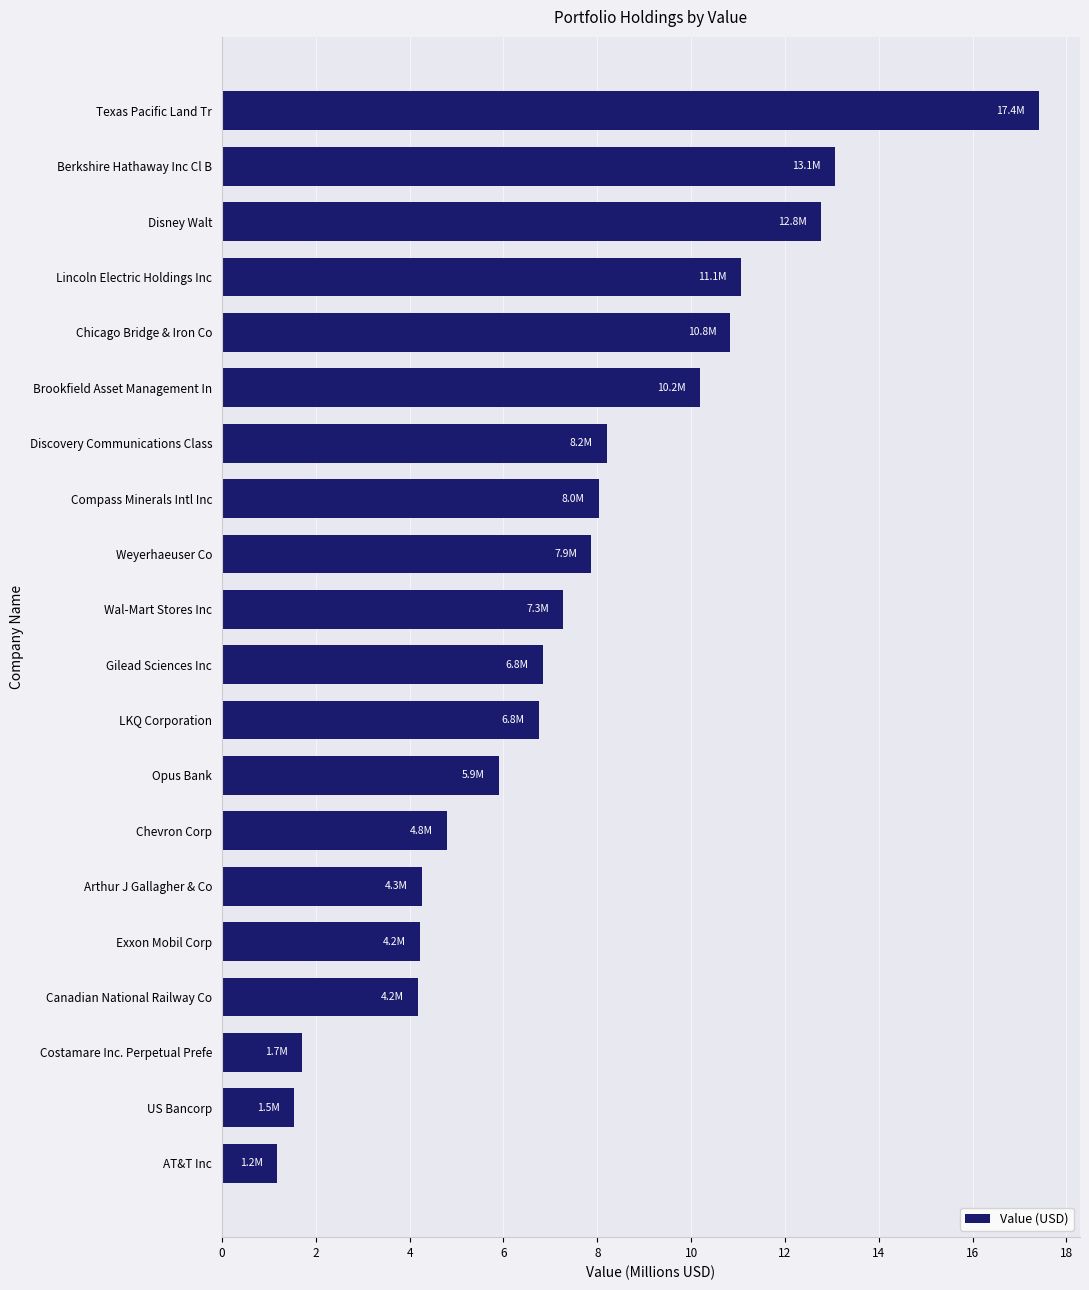

At which category does the chart reach its peak across all series?

Texas Pacific Land Tr